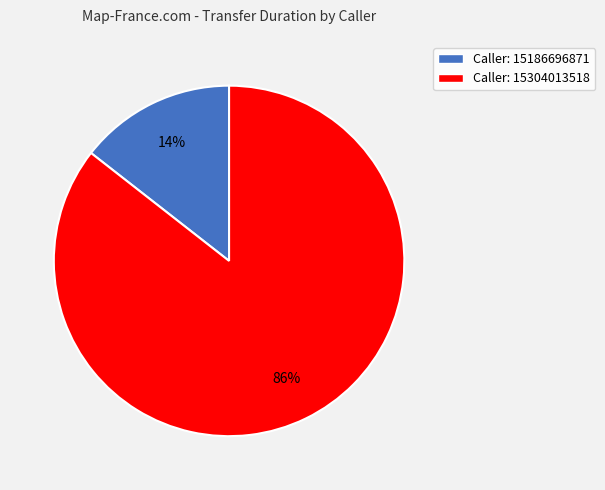

Rank the categories by value from highest to lowest.

Caller: 15304013518, Caller: 15186696871